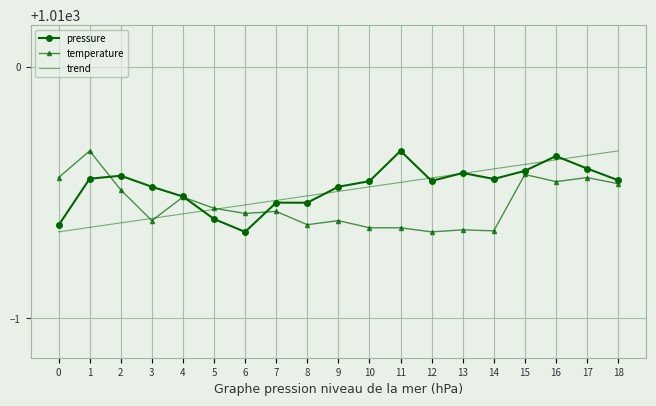

Rank the series at 11 from highest to lowest value.

pressure, trend, temperature